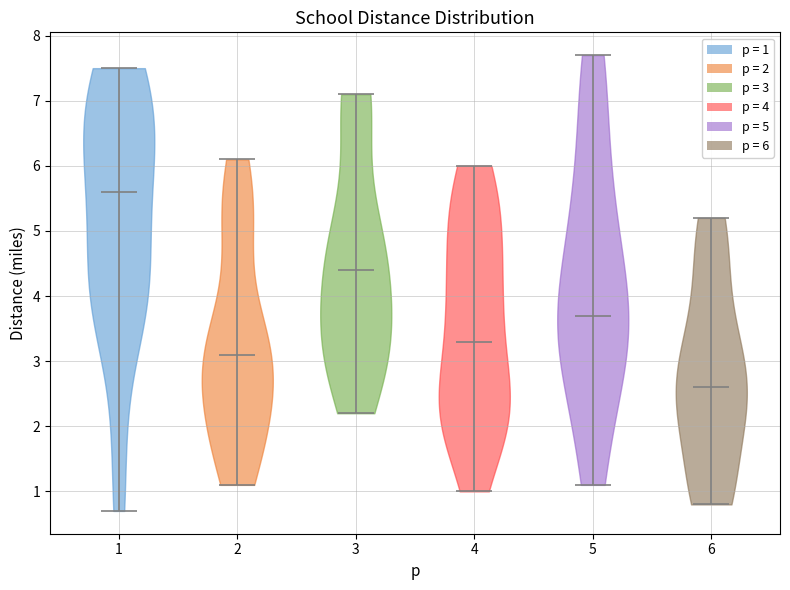

Reading left to right, read every violin against the y-axis: where its median line is, and the lowest and highest points it reaches. The values are not printed on the chart, so give them approximately, as read against the axis.

1: median line 5.6, lowest point 0.7, highest point 7.5
2: median line 3.1, lowest point 1.1, highest point 6.1
3: median line 4.4, lowest point 2.2, highest point 7.1
4: median line 3.3, lowest point 1.0, highest point 6.0
5: median line 3.7, lowest point 1.1, highest point 7.7
6: median line 2.6, lowest point 0.8, highest point 5.2